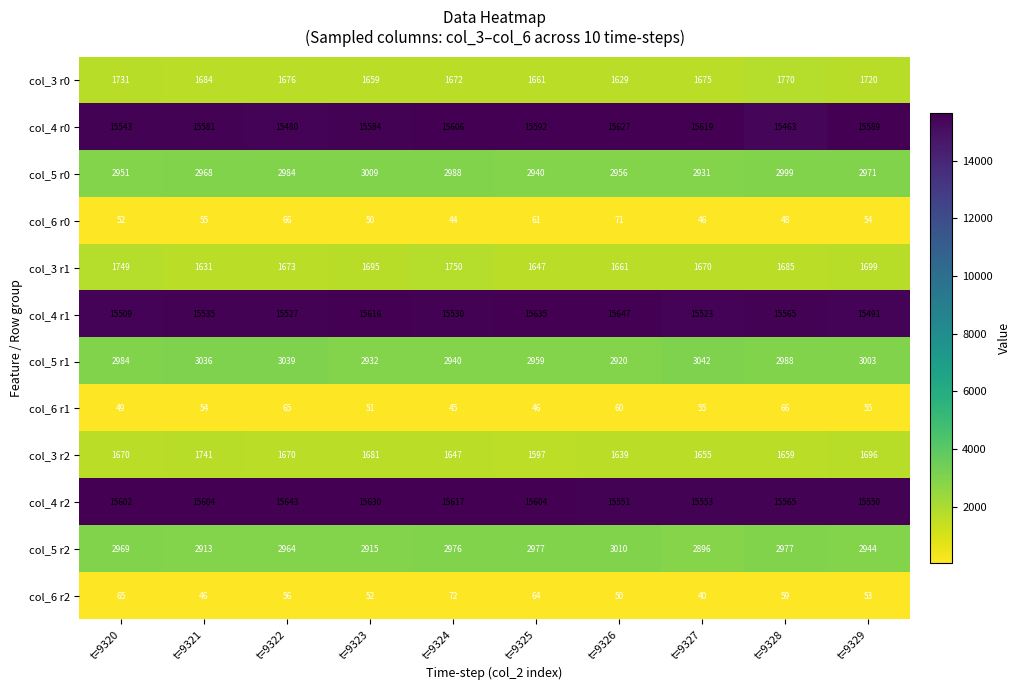

What is the total value across all series at t=9324?

60887